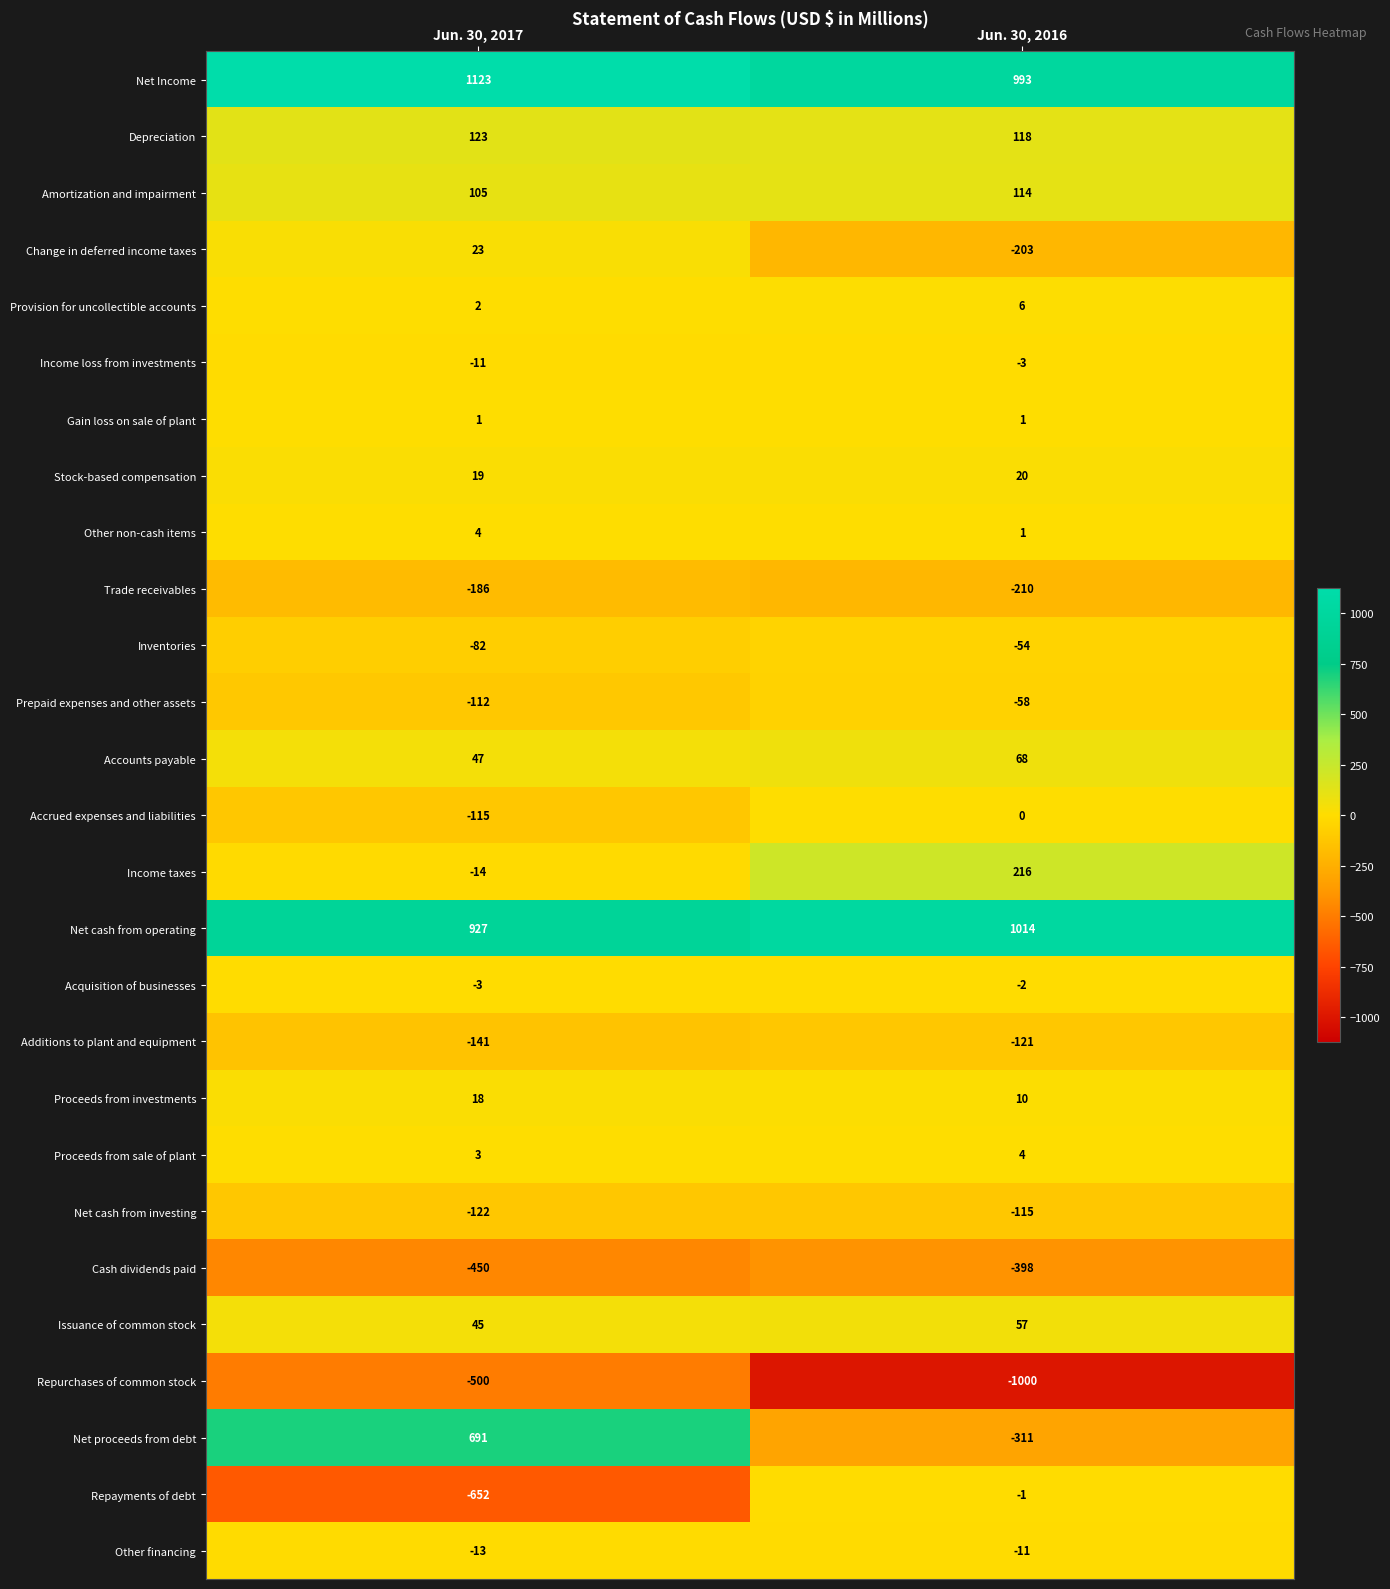

Which category has the highest value across all series?

Jun. 30, 2017